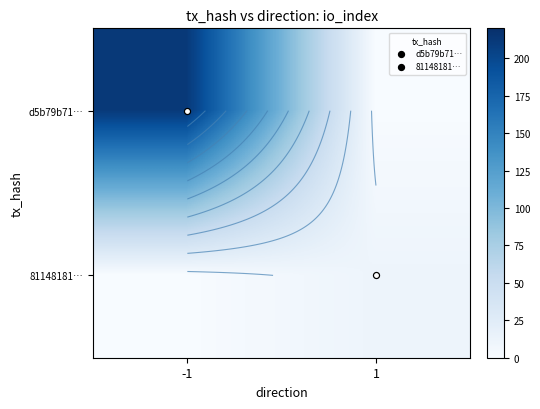

What is the total value across all series at -1?

212